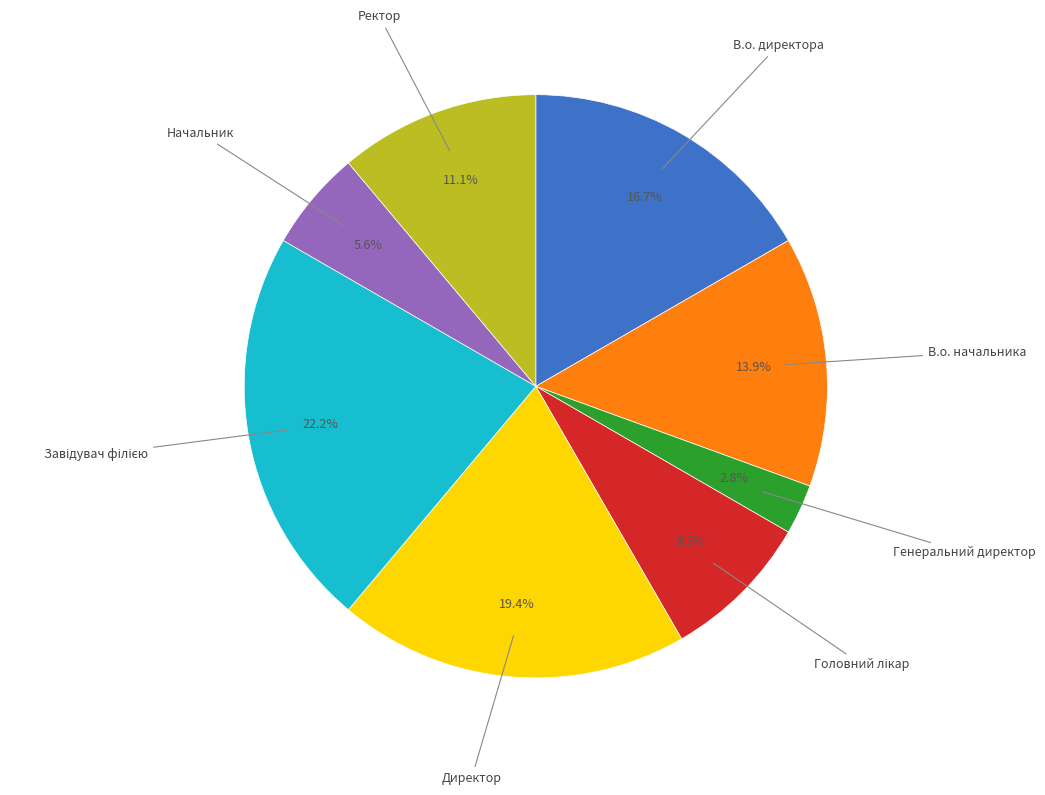

To the nearest percent, what is the difference between the largest and smallest slice percentages?

19%